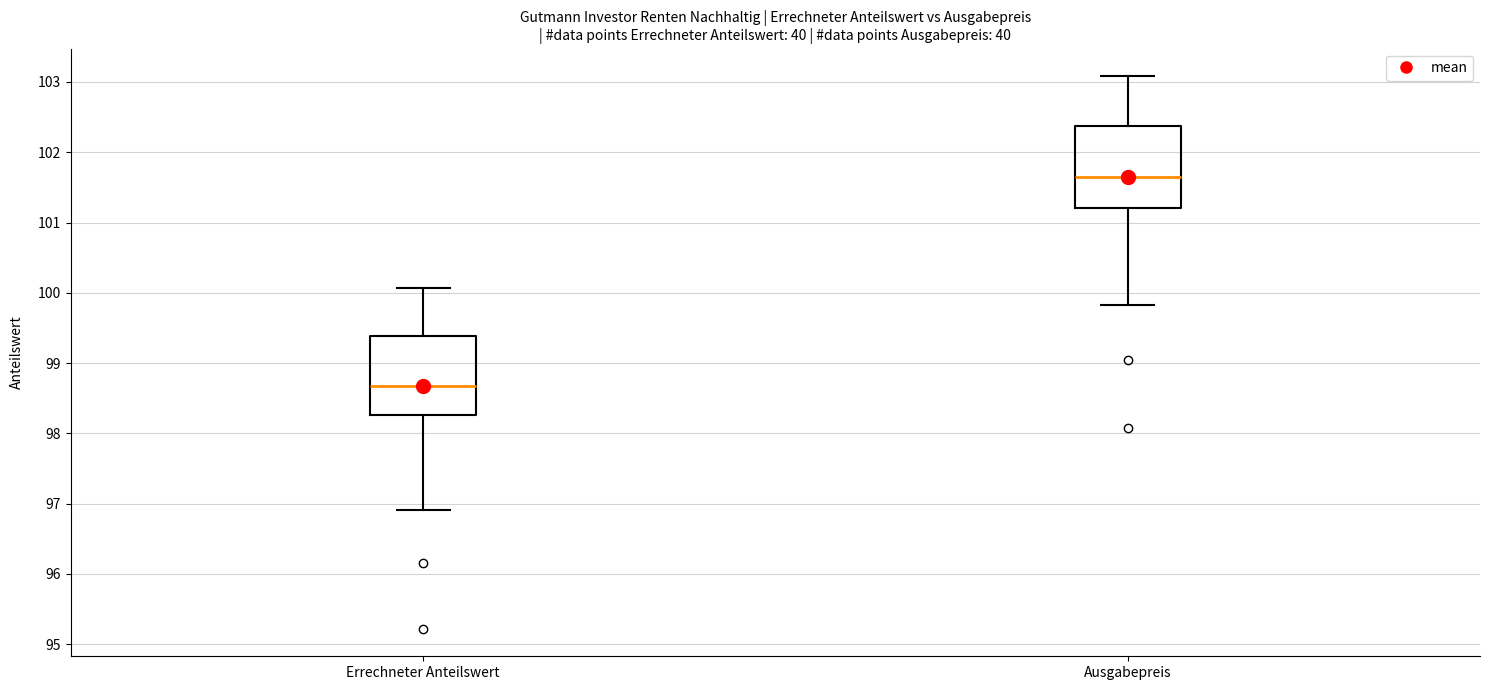

Which box has the highest median line?

Ausgabepreis